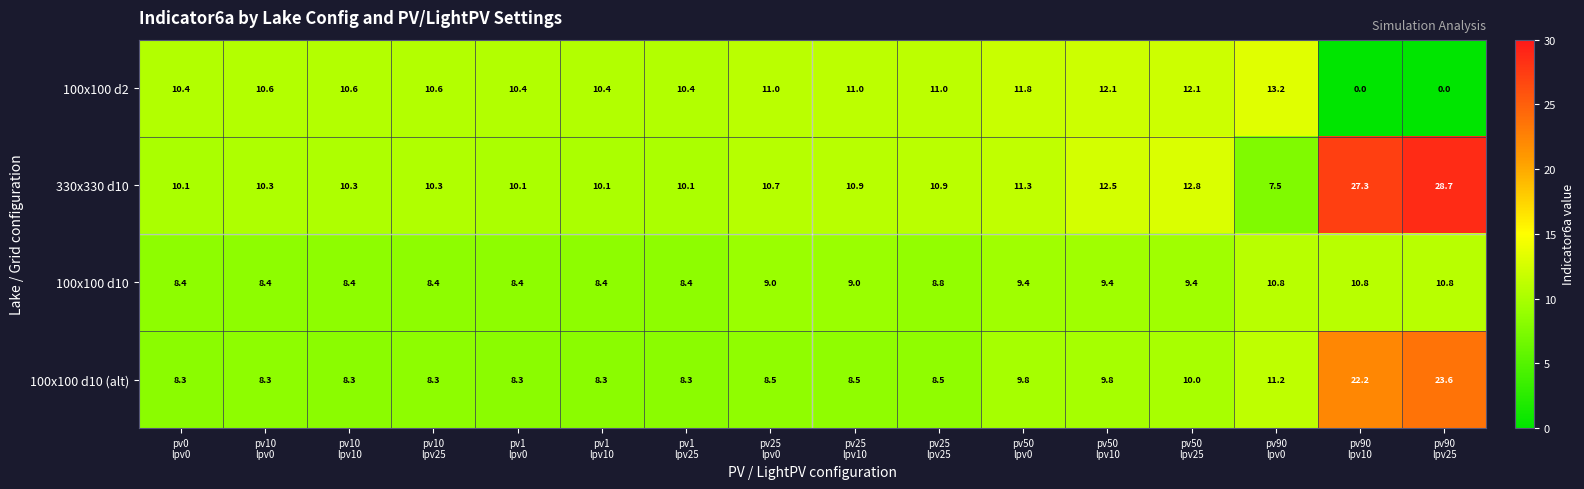

List the series in order of their overall mean, lowest first.

100x100 d10, 100x100 d2, 100x100 d10 (alt), 330x330 d10